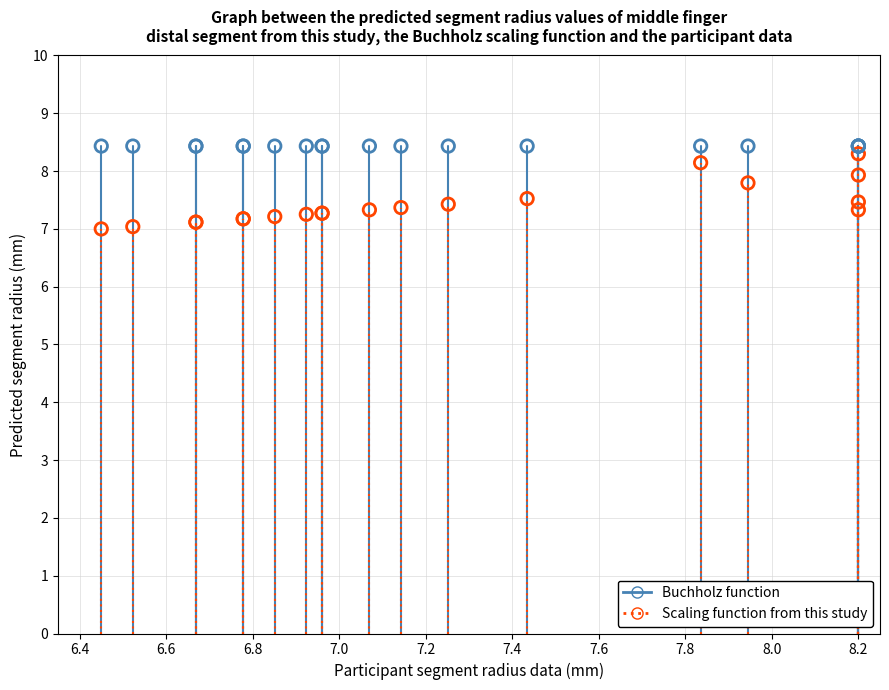

Which series contains the lowest Y value?

Scaling function from this study